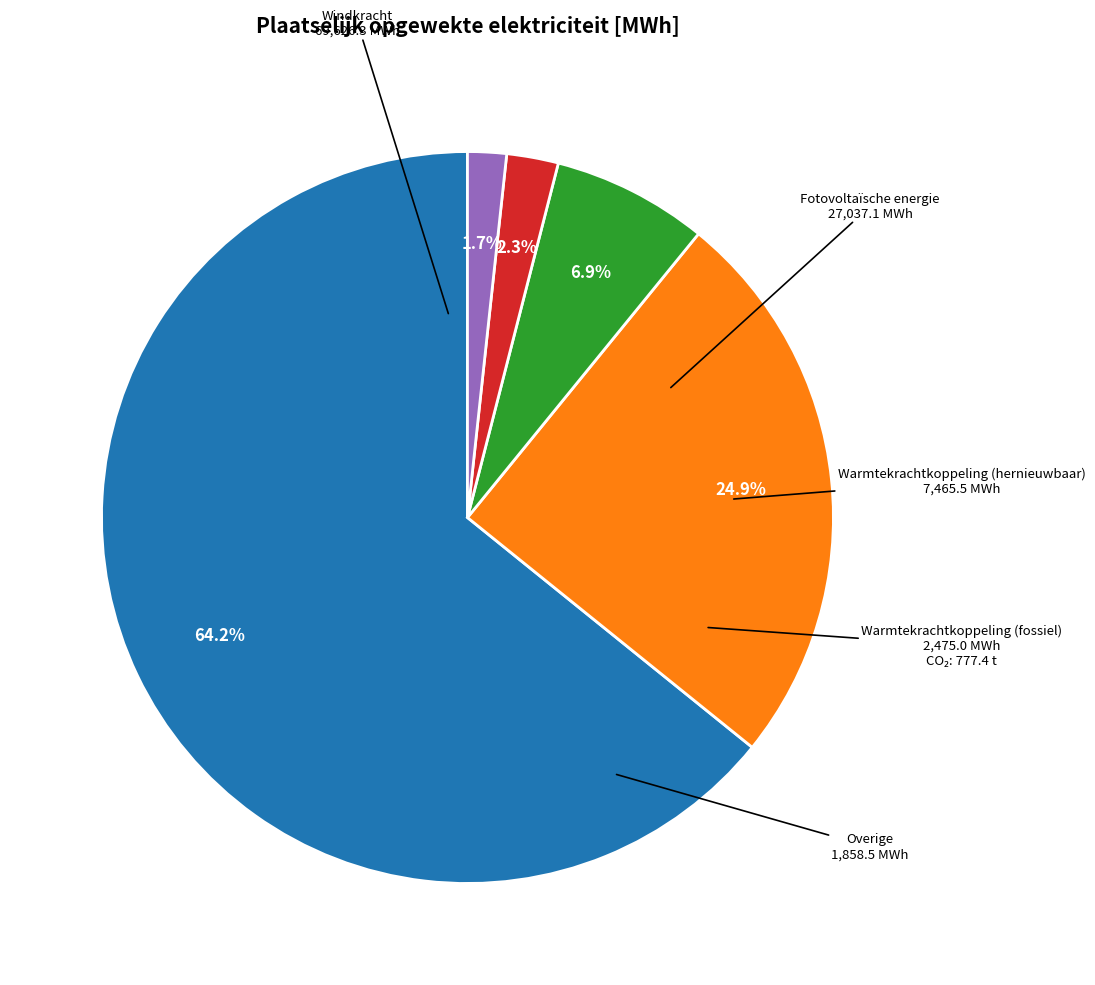

Is there a majority slice in this chart?

Yes